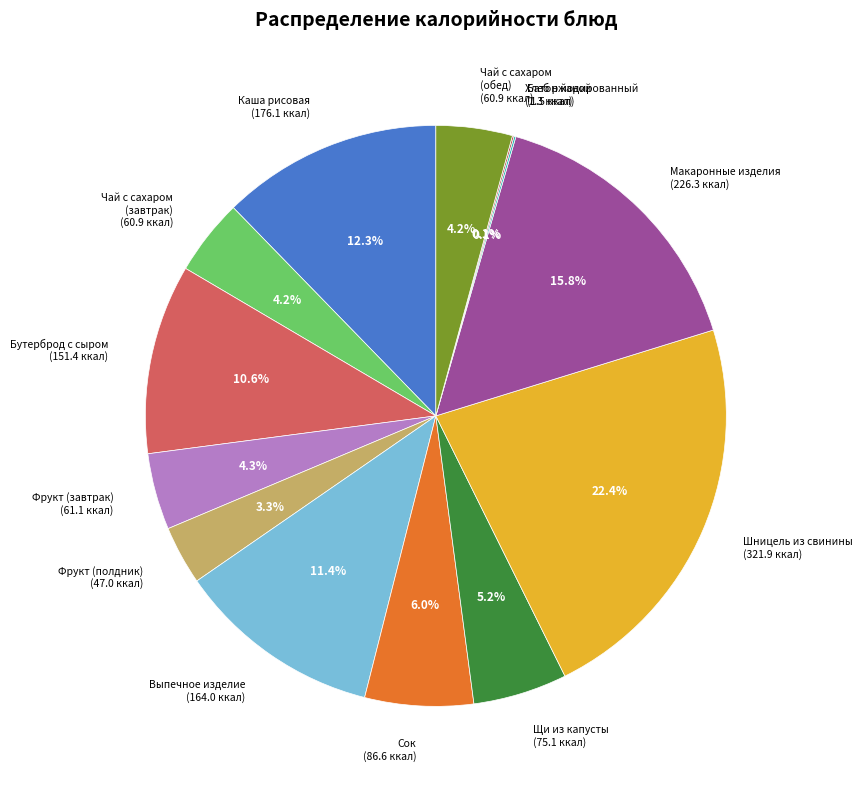

To the nearest percent, what is the difference between the largest and smallest slice percentages?

22%